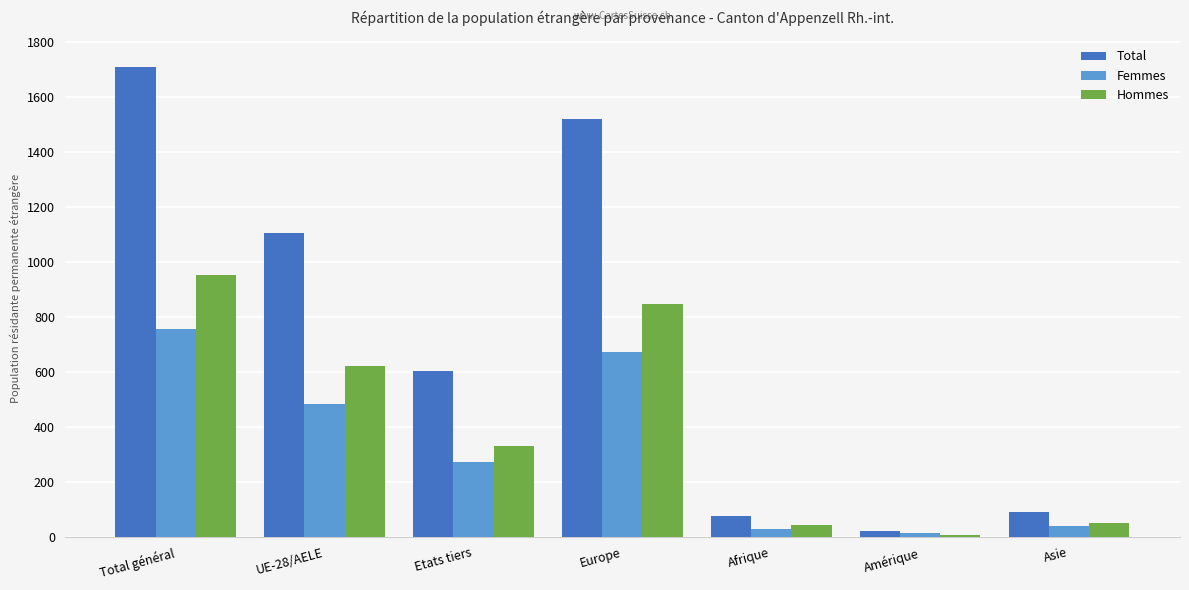

What is the label of the 1st bar from the left?

Total général